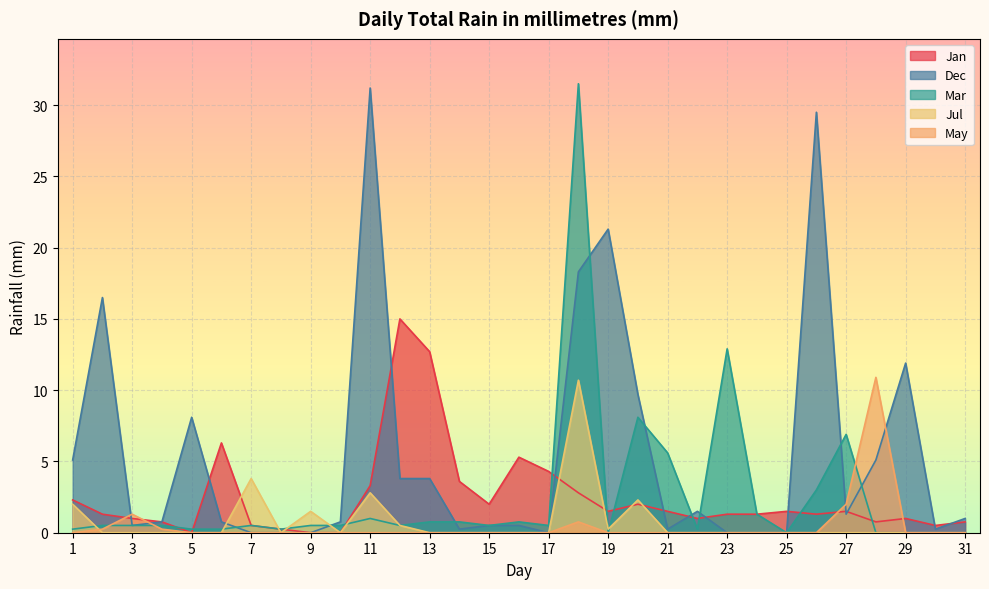

What is the sum of the Jan values at 15 and 31?

2.8